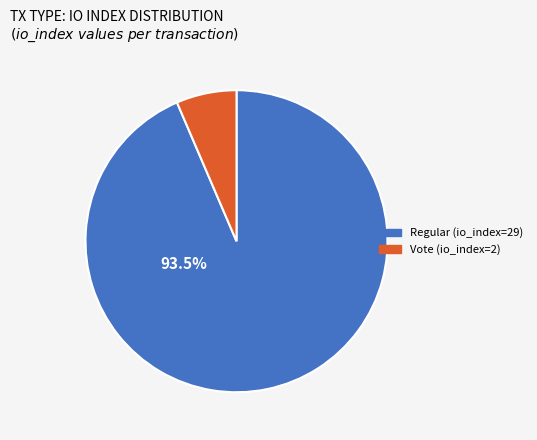

Count the number of slices in the pie.

2